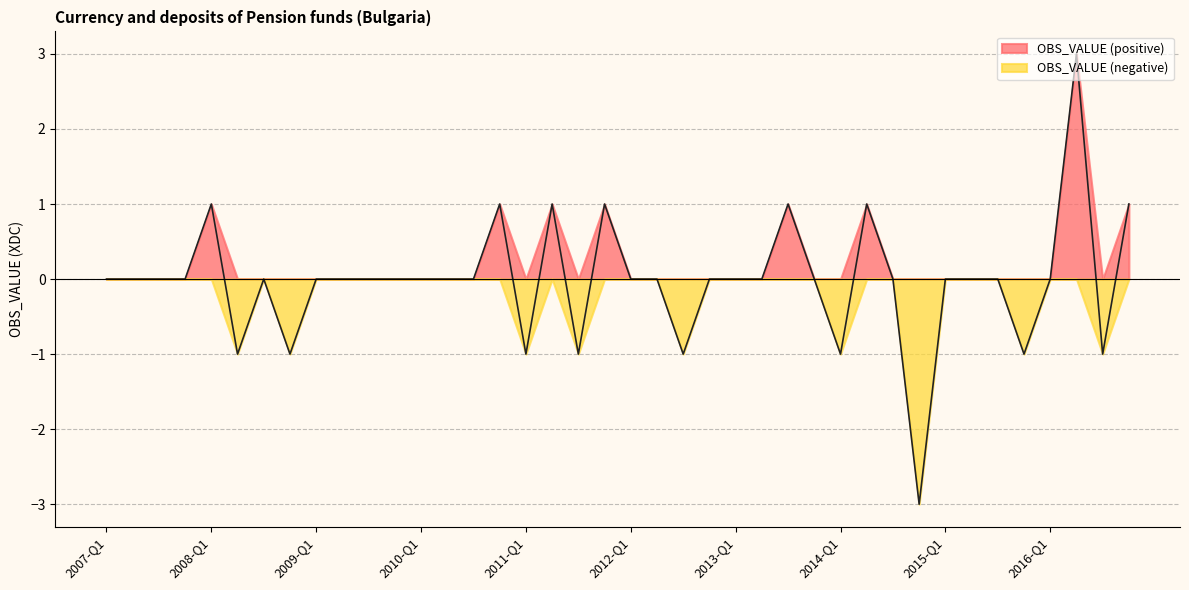

What is the sum of the values at 2010-Q4 and 2014-Q2?

2